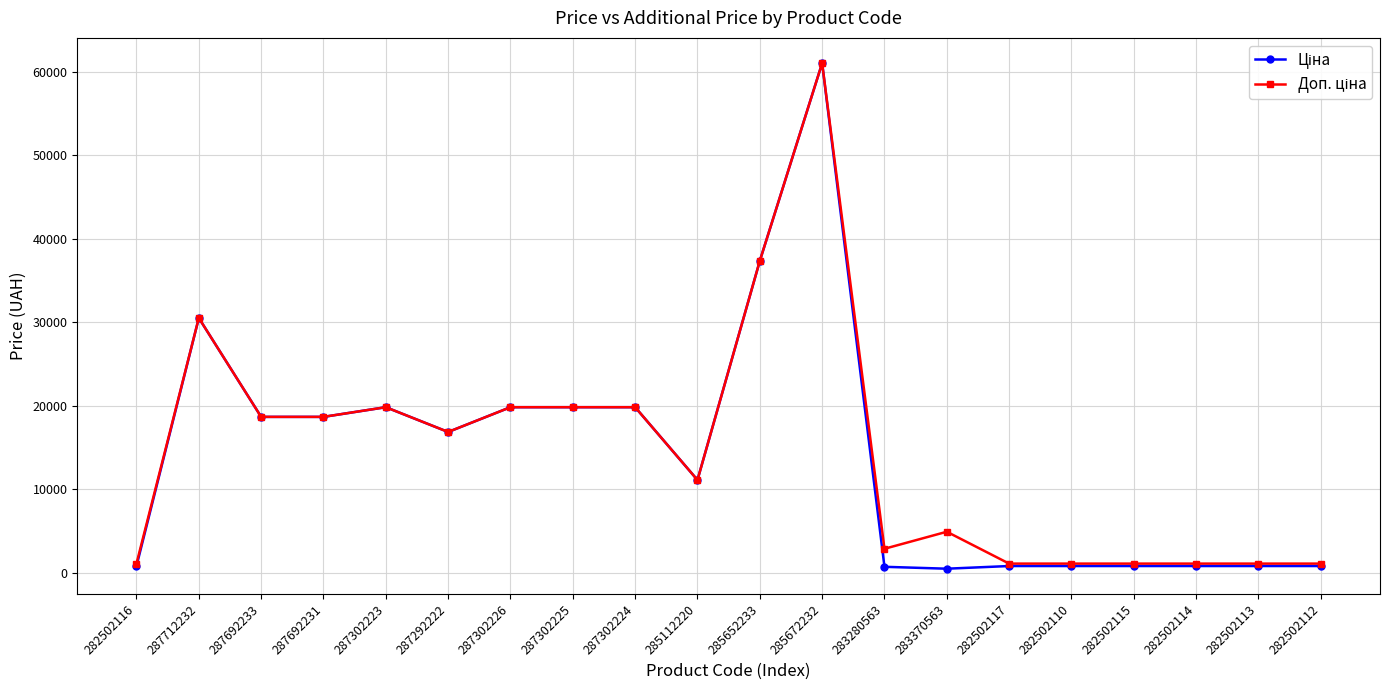

What is the maximum value shown in the chart?

61024.7